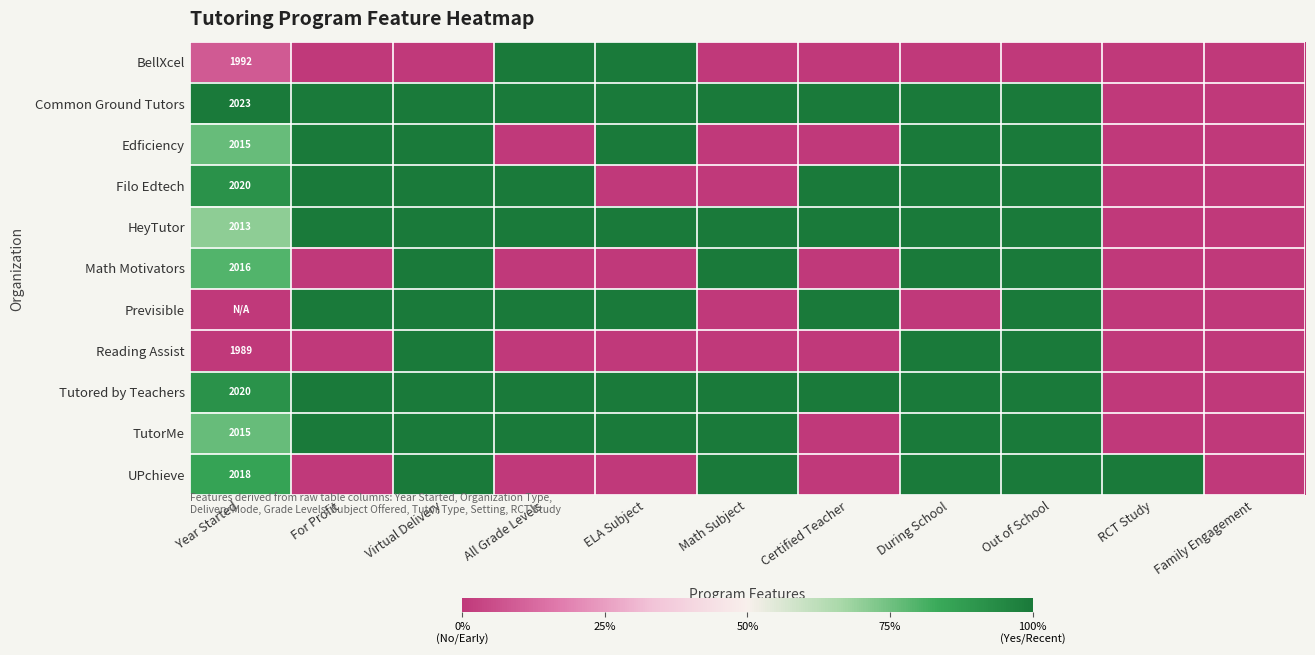

The Tutored by Teachers series shows 2020 at Year Started. True or false?

True